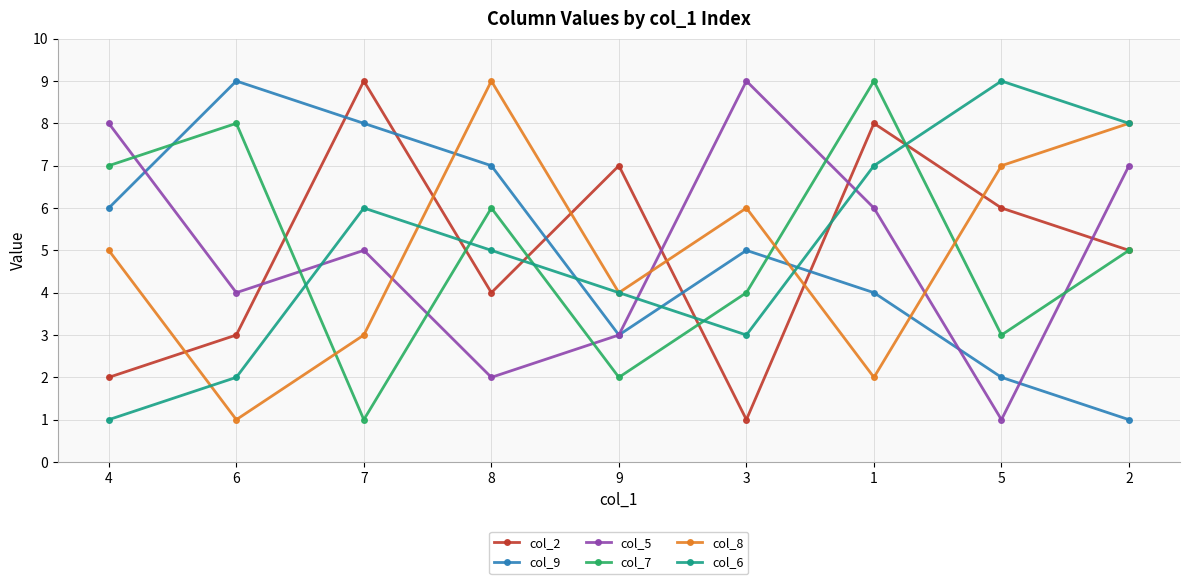

True or false: col_2 and col_7 intersect in this chart.

True